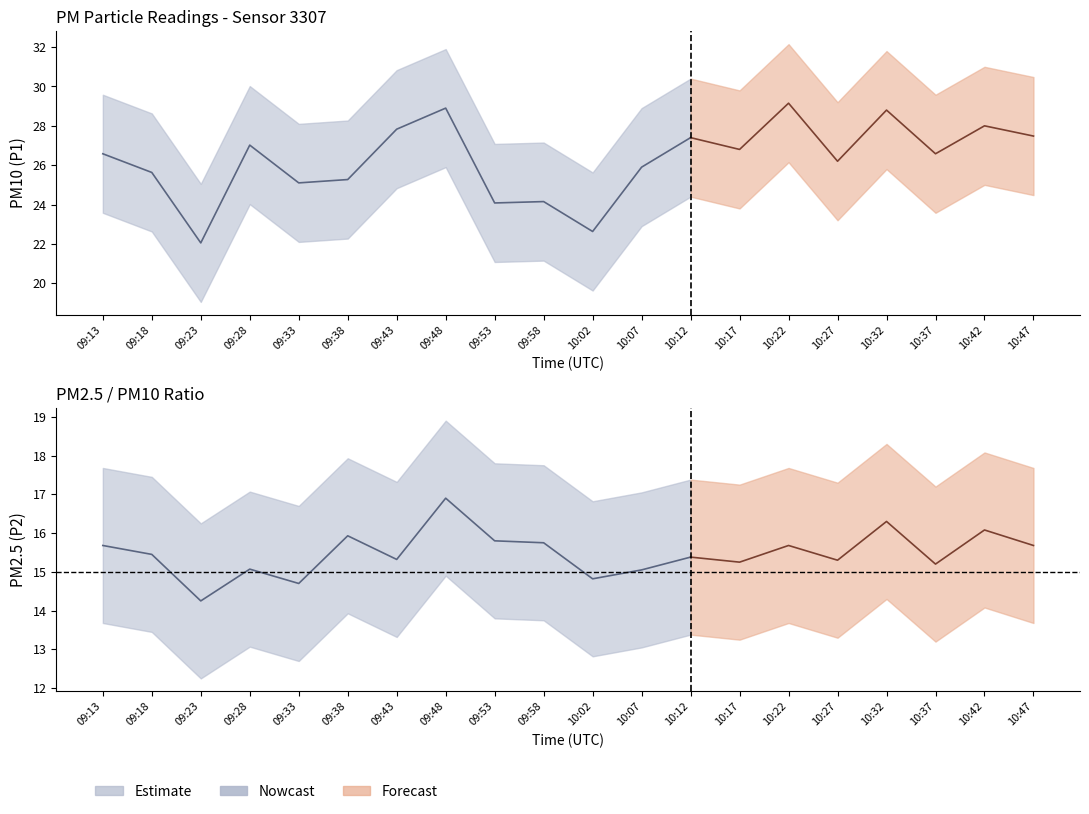

True or false: P1 has a value of 27.8 at 09:43.

True